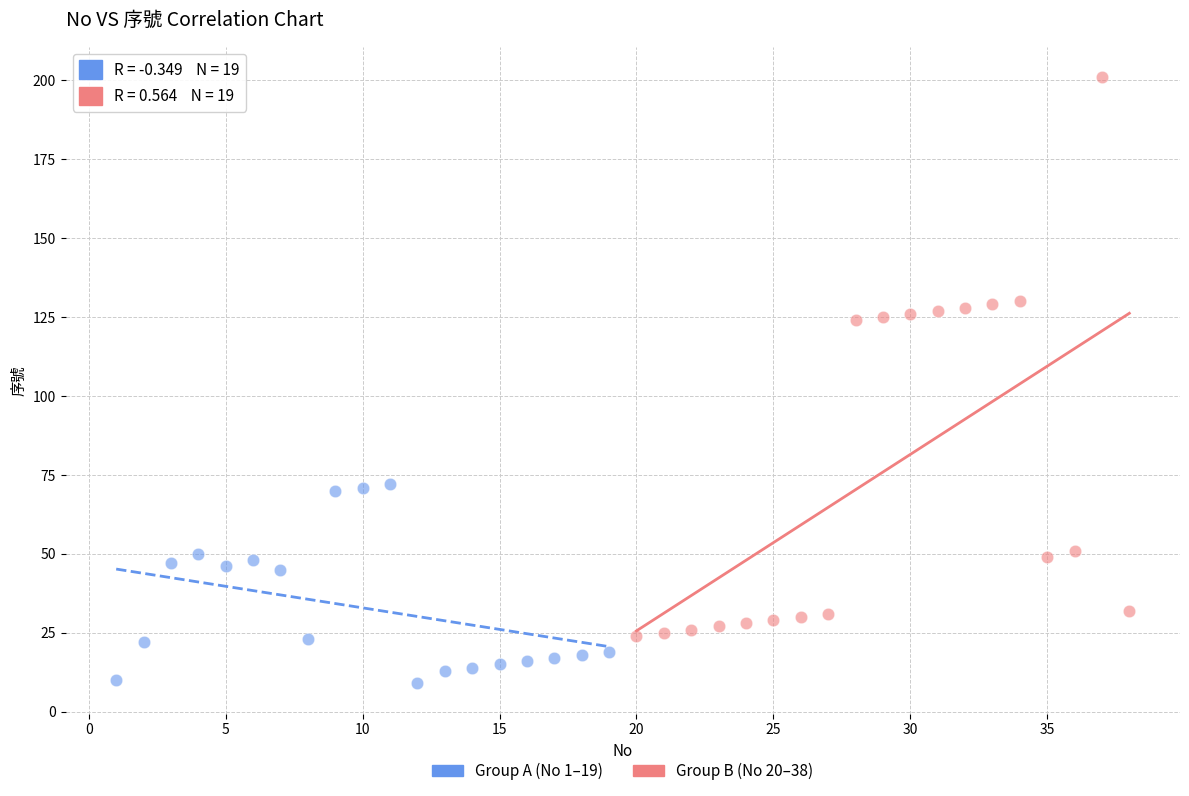

Which series contains the highest Y value?

Group B (No 20–38)